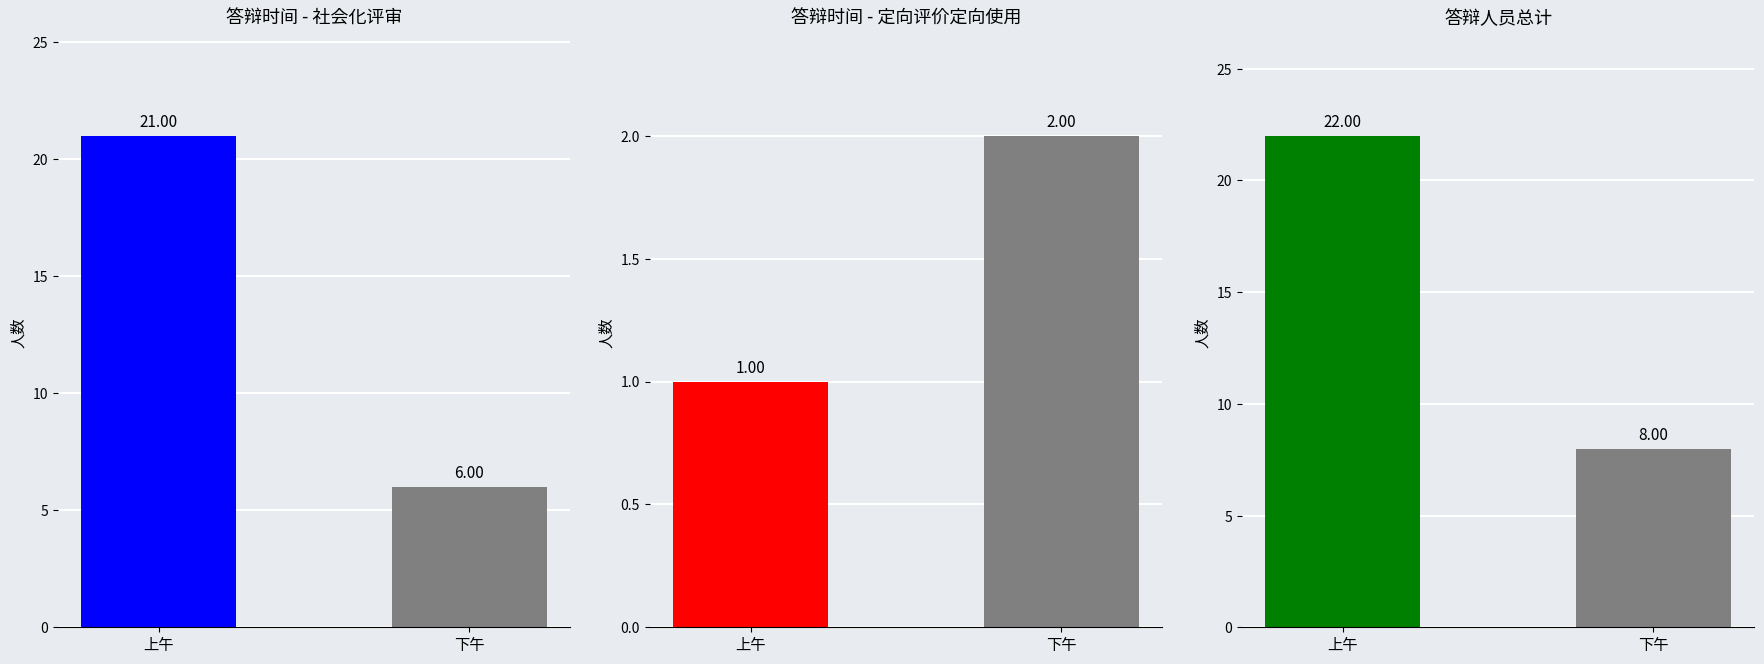

Reading left to right, what are all the values shown in this chart?

答辩时间 - 社会化评审: 21	6
答辩时间 - 定向评价定向使用: 1	2
答辩人员总计: 22	8